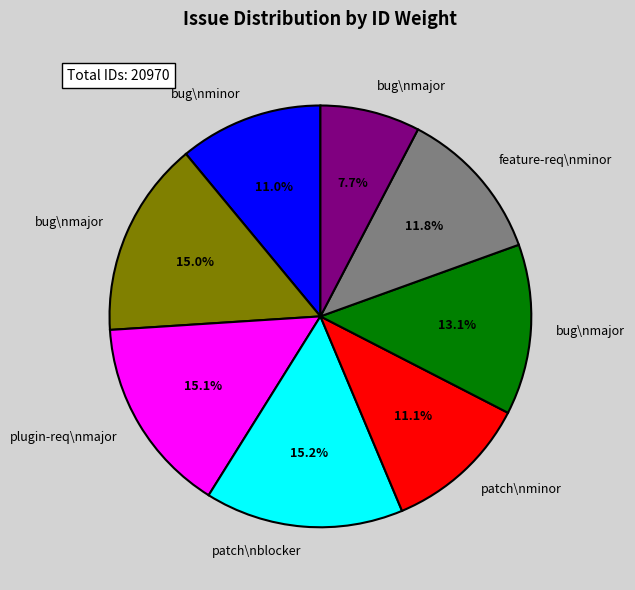

Does any single category account for the majority?

No